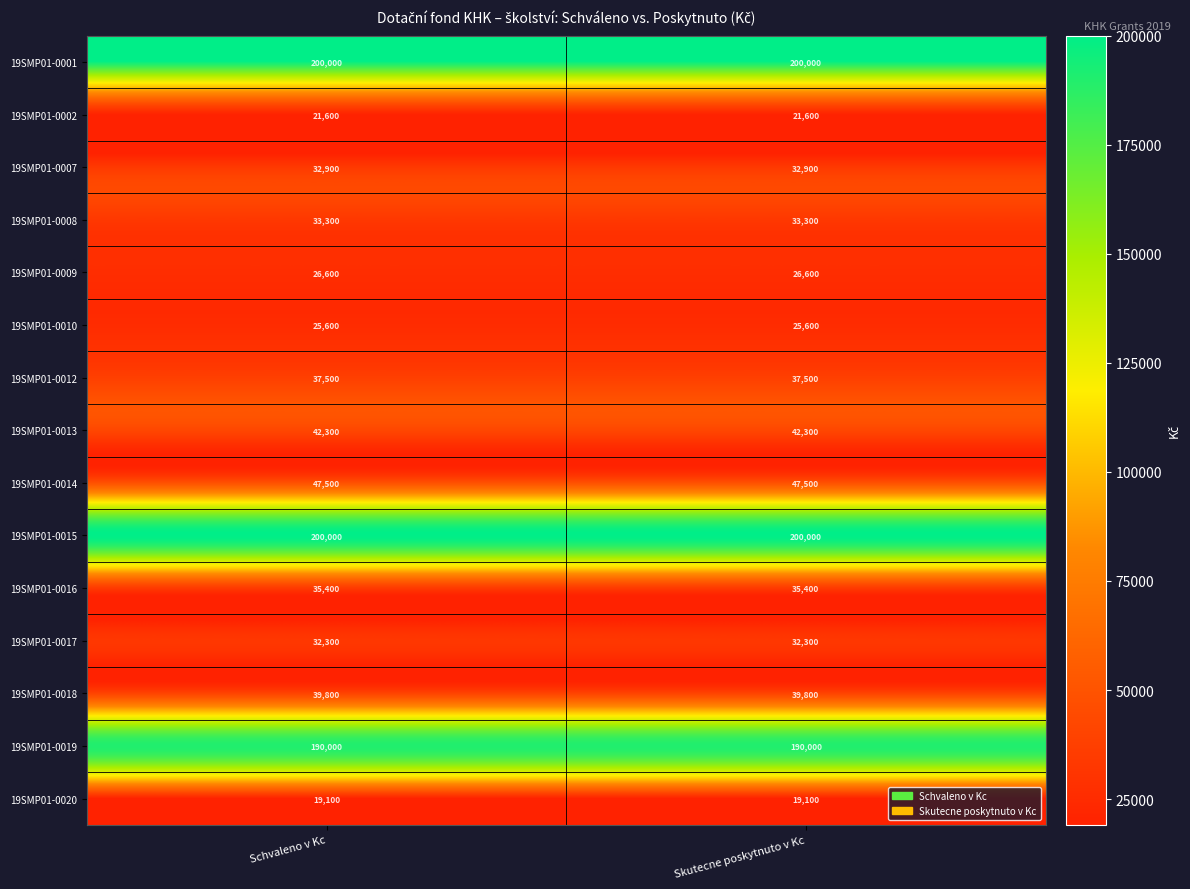

What is the spread (max minus min) of values at Skutecne poskytnuto v Kc?

180900